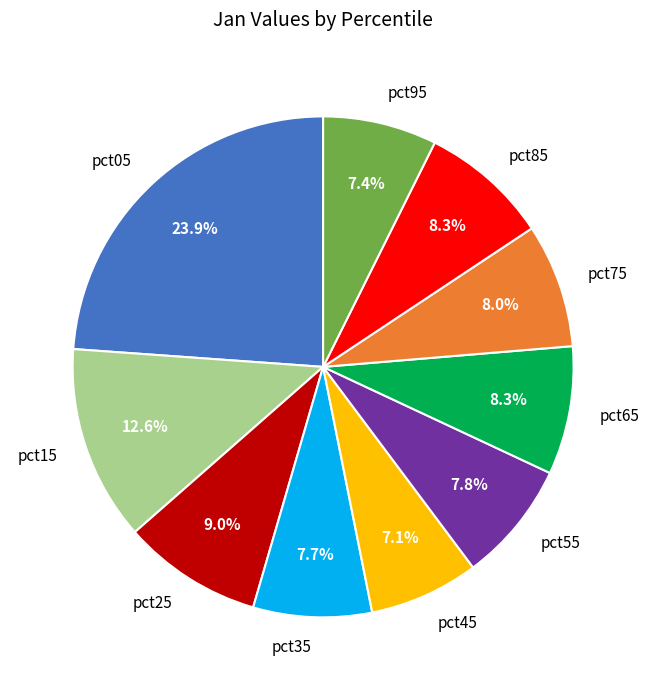

How much of the chart is everything except pct45?

92.9%